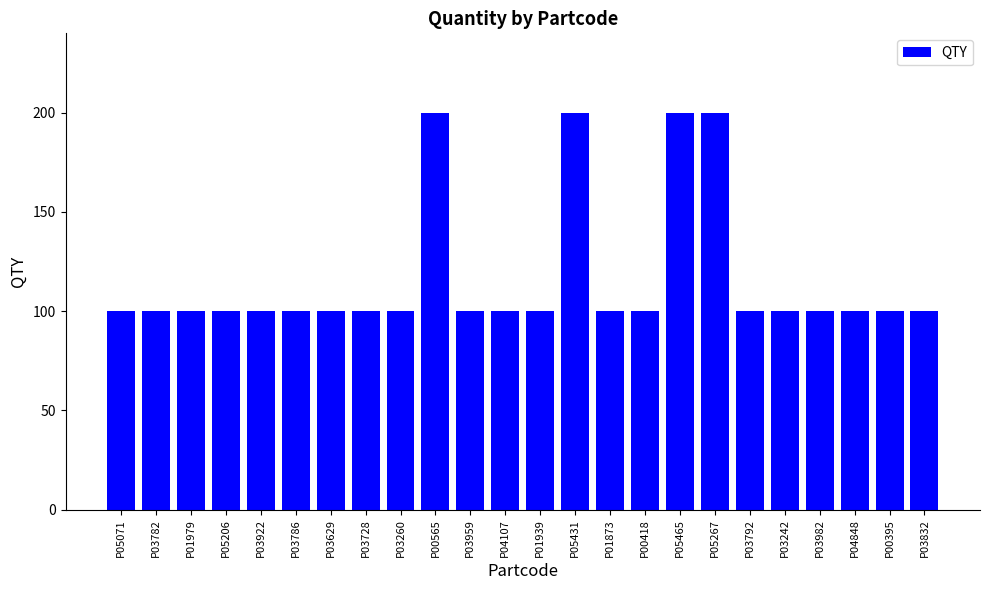

What is the minimum value shown in the chart?

100